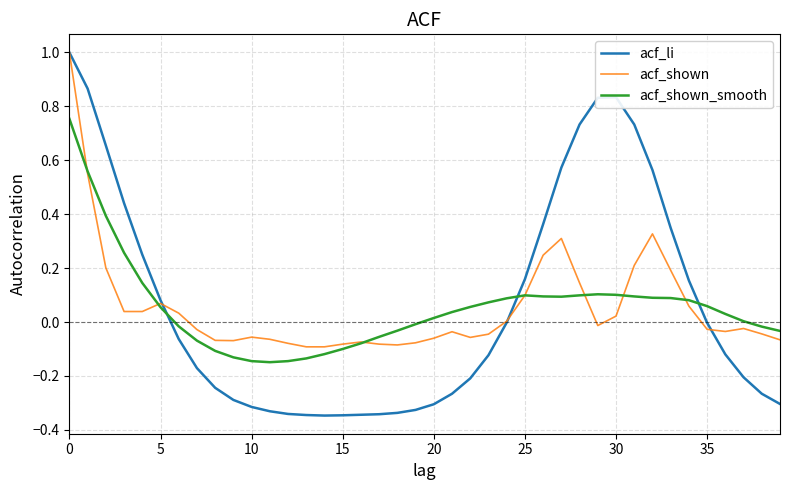

Which series has the largest range (max minus min)?

acf_li